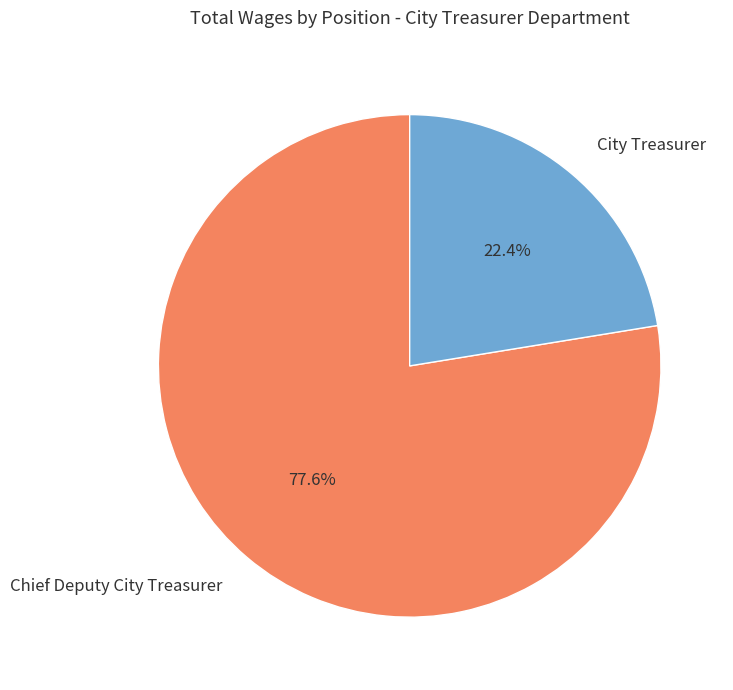

Which category has the smallest portion of the pie?

City Treasurer